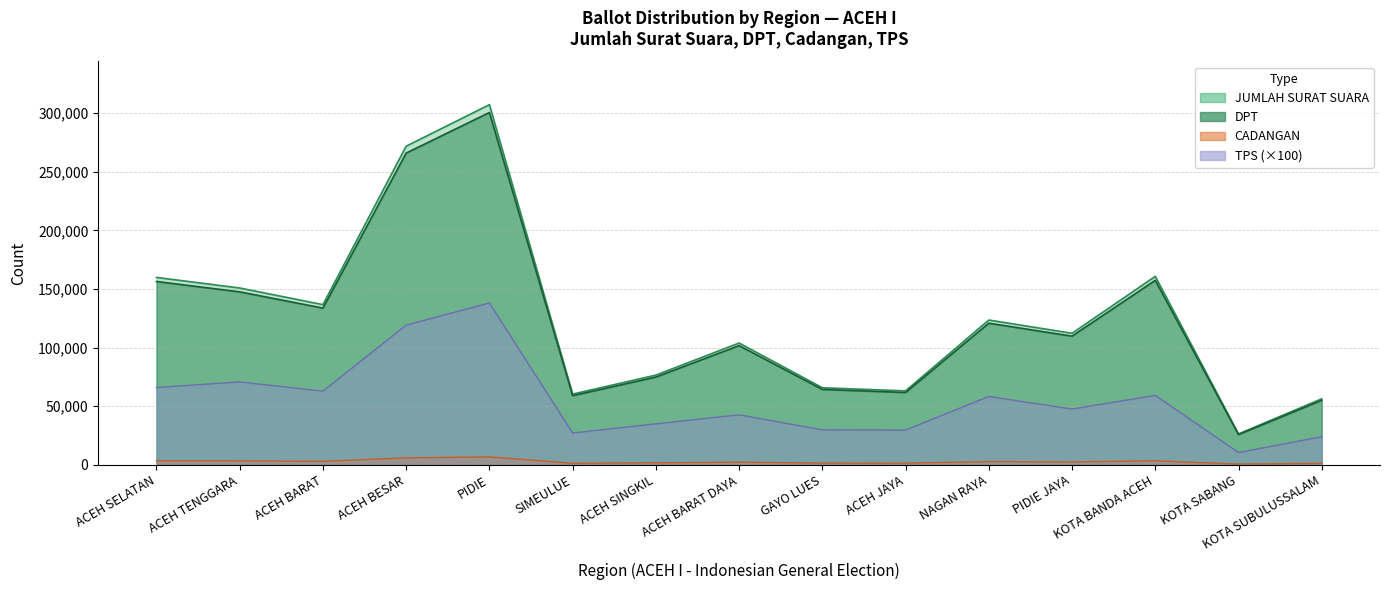

Which category has the highest value across all series?

PIDIE